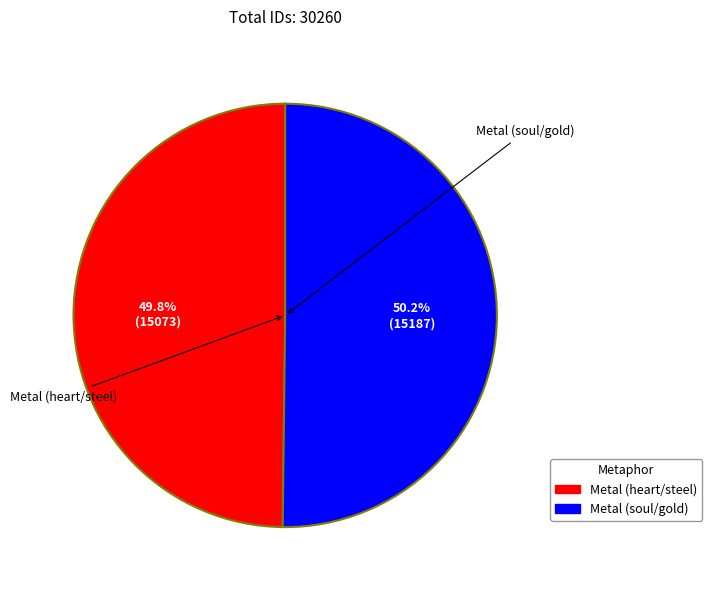

How many slices are in this pie chart?

2